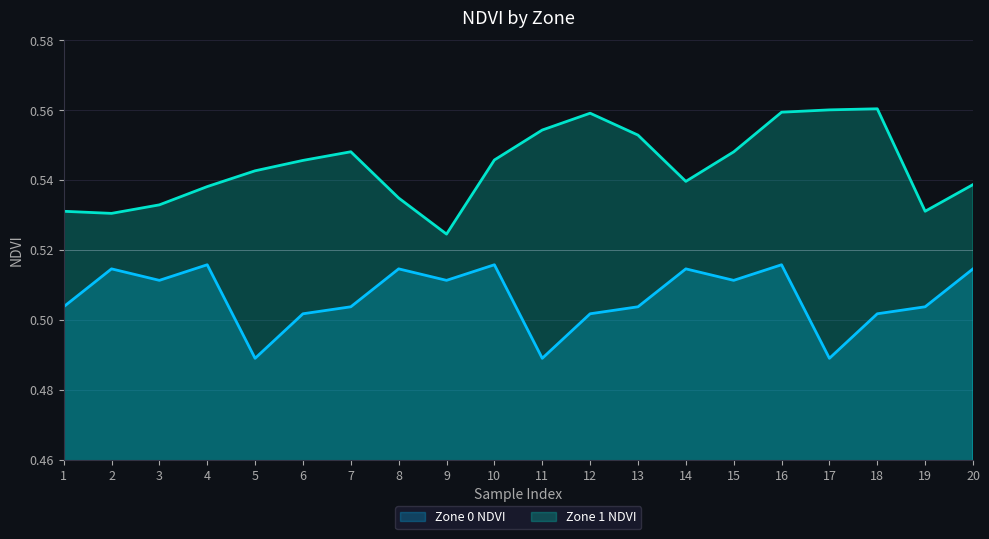

How many series are shown in this chart?

2